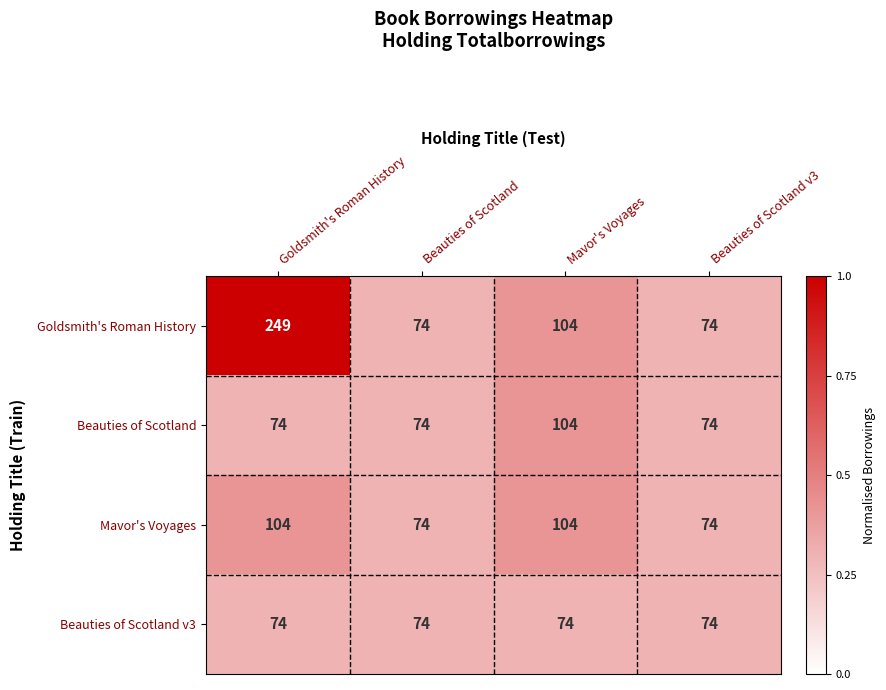

Which label corresponds to the largest value in the chart?

Goldsmith's Roman History